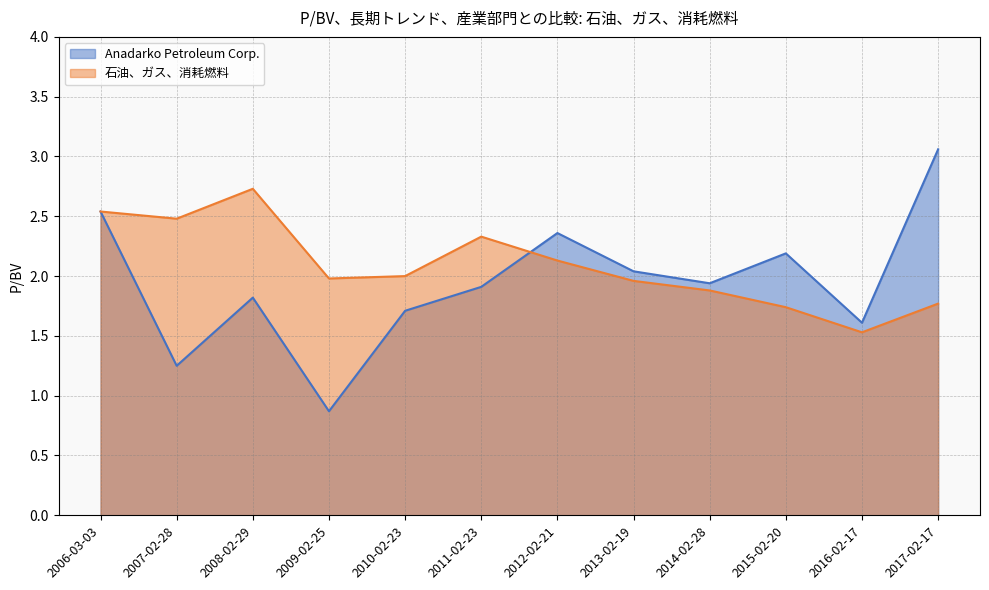

What is the value of the 石油、ガス、消耗燃料 point at the 3rd from the left?

2.7